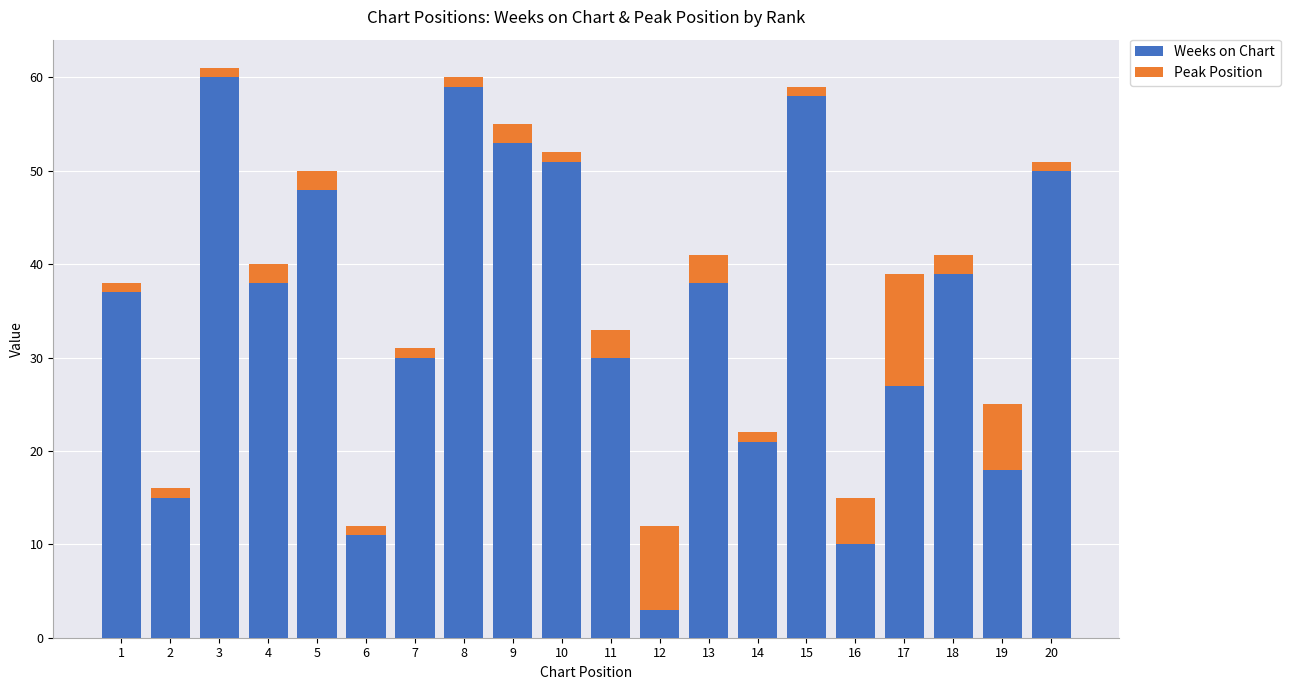

What is the difference between the maximum and second lowest values in the Weeks on Chart series?

50